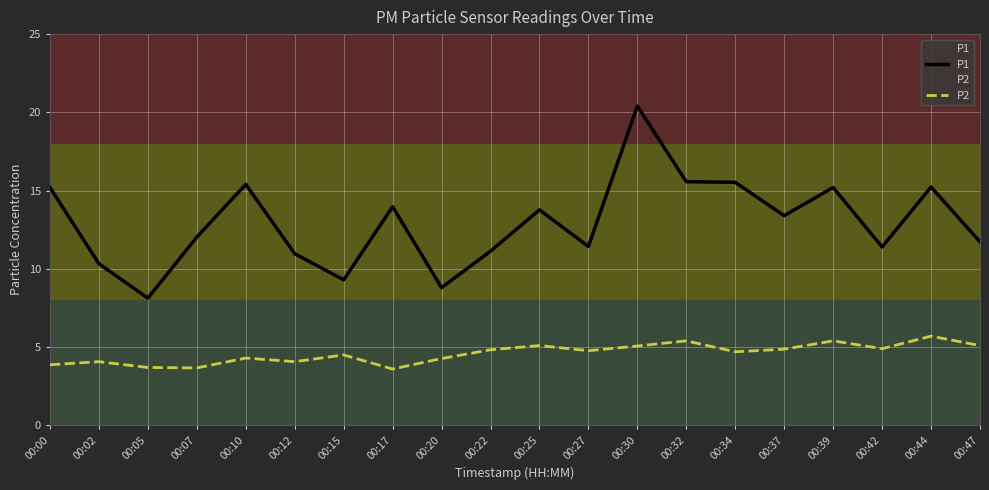

Between 00:42 and 00:37, which is larger?

00:37